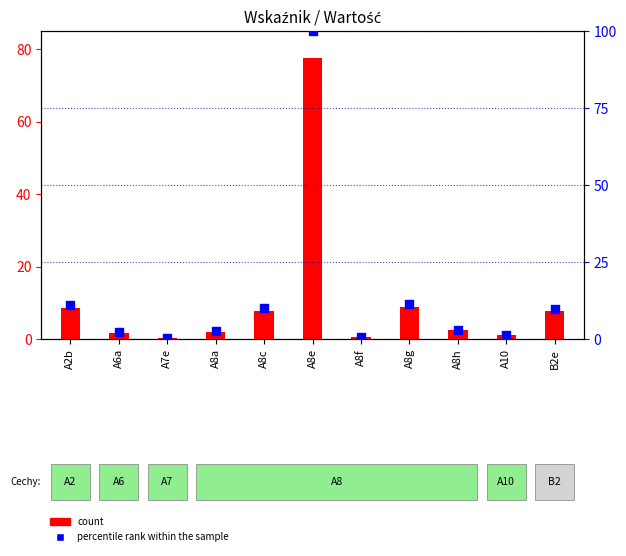

What is the total value across all series at A8a?

4.6